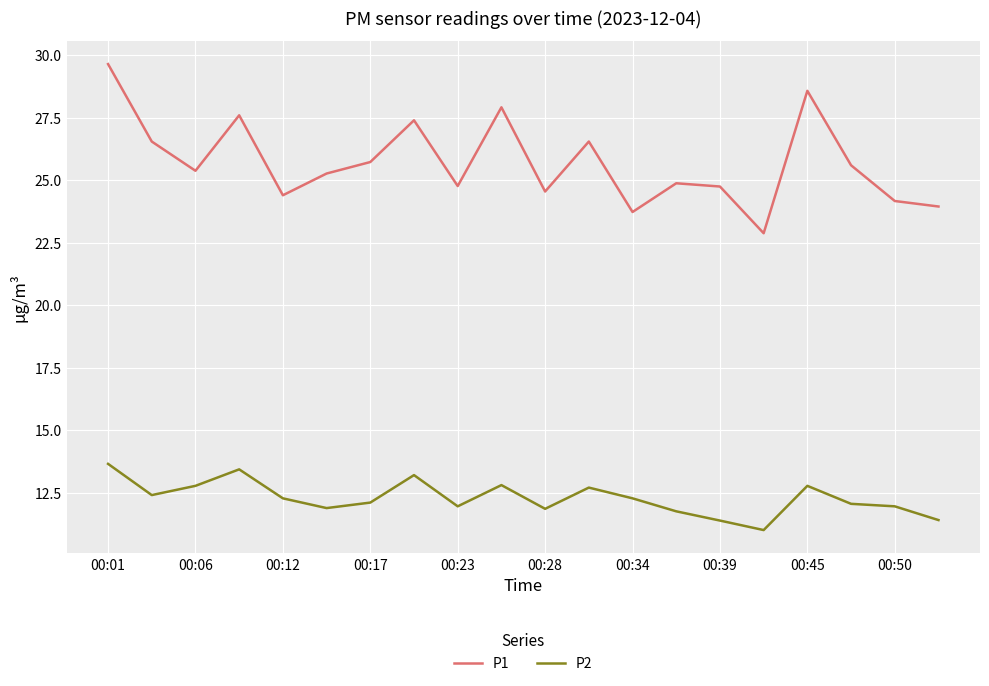

How many series are shown in this chart?

2